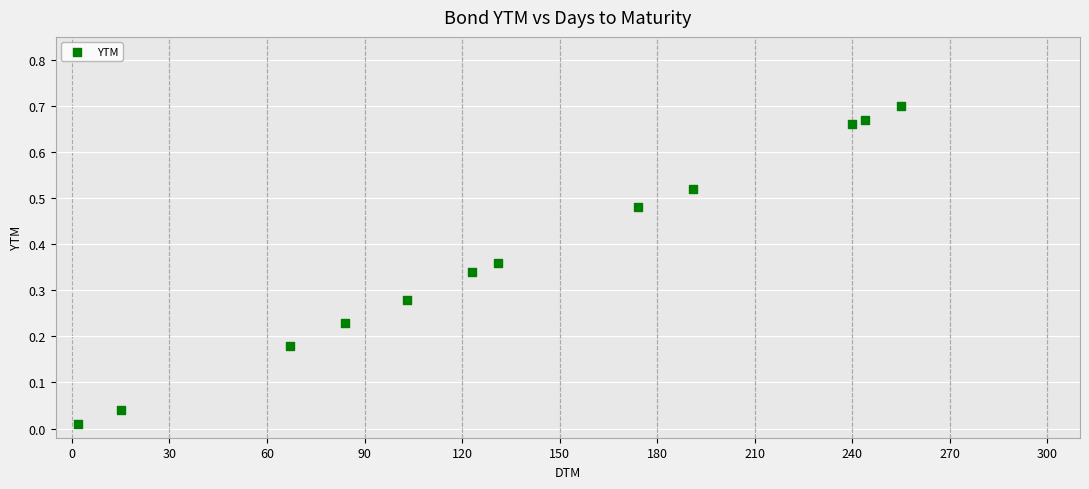

What is the range of X values (max minus min)?

253.0